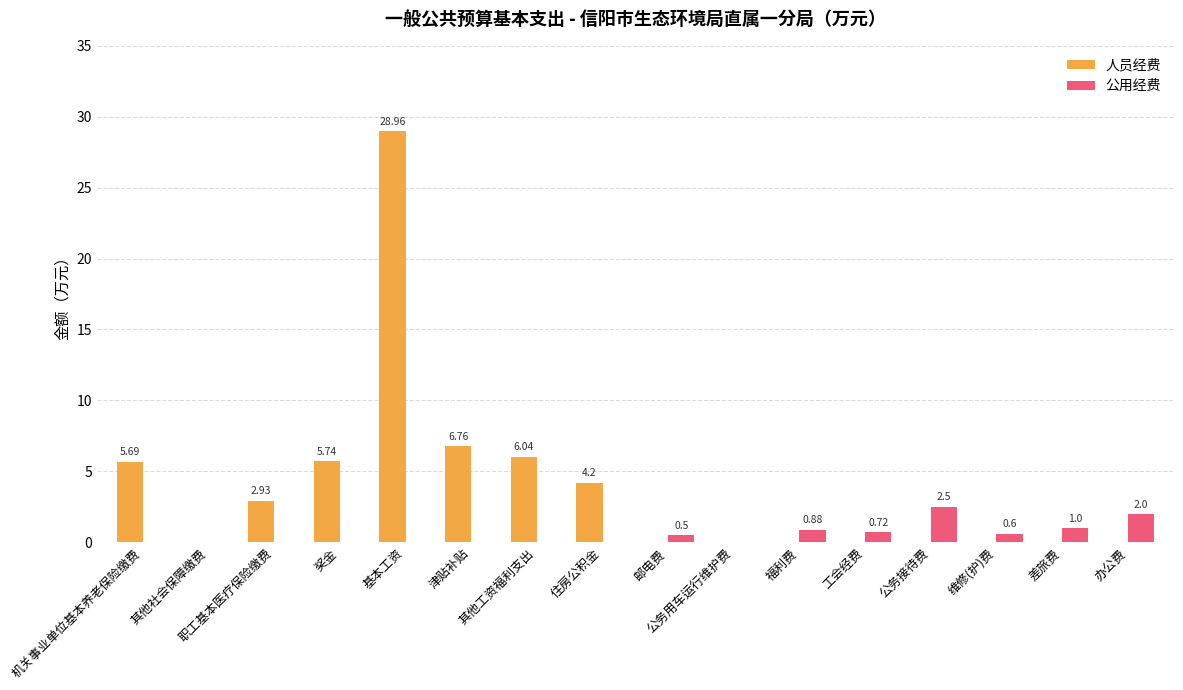

What is the sum of all 公用经费 values?

8.2